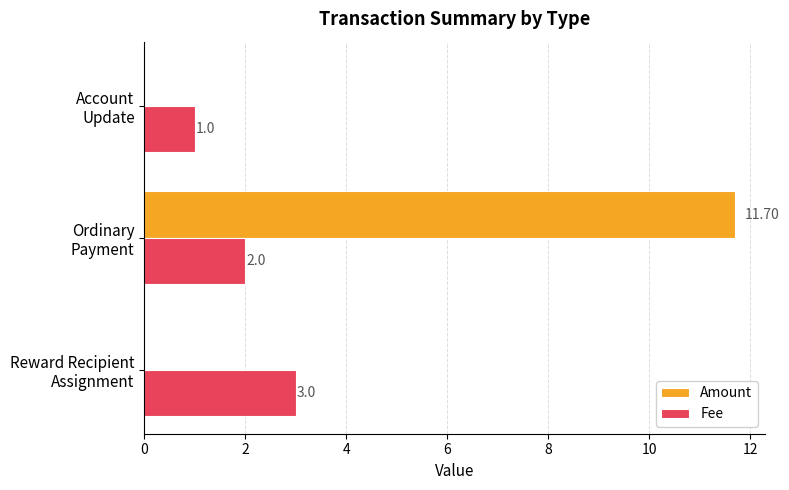

What is the sum of all Amount values?

11.7